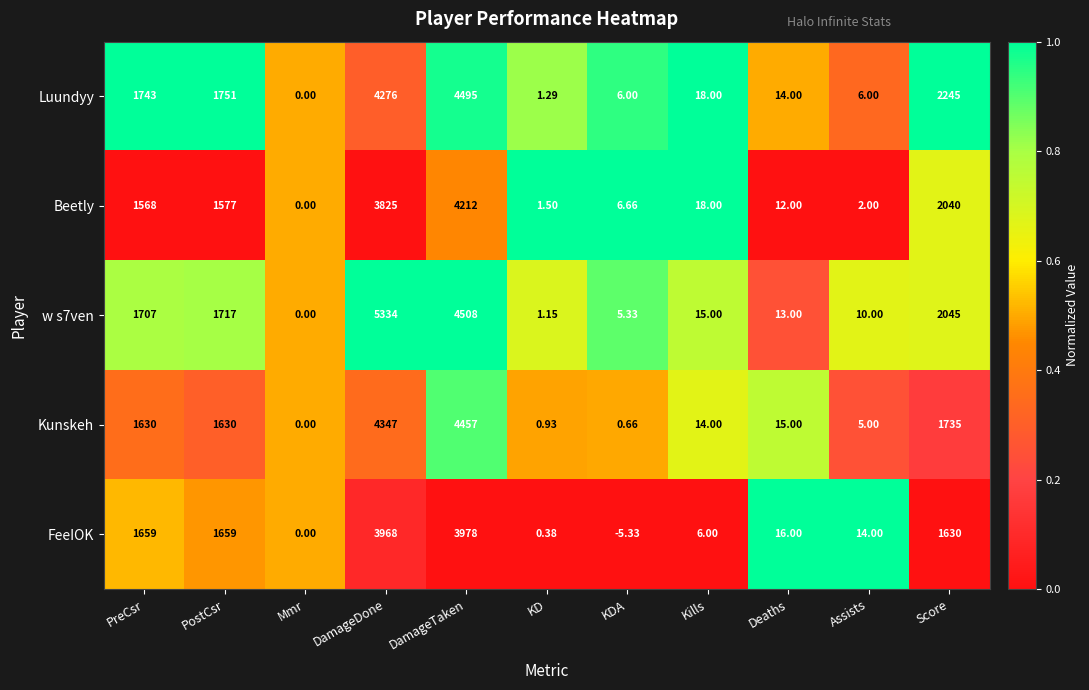

Where does the w s7ven series first go above 15?

PreCsr